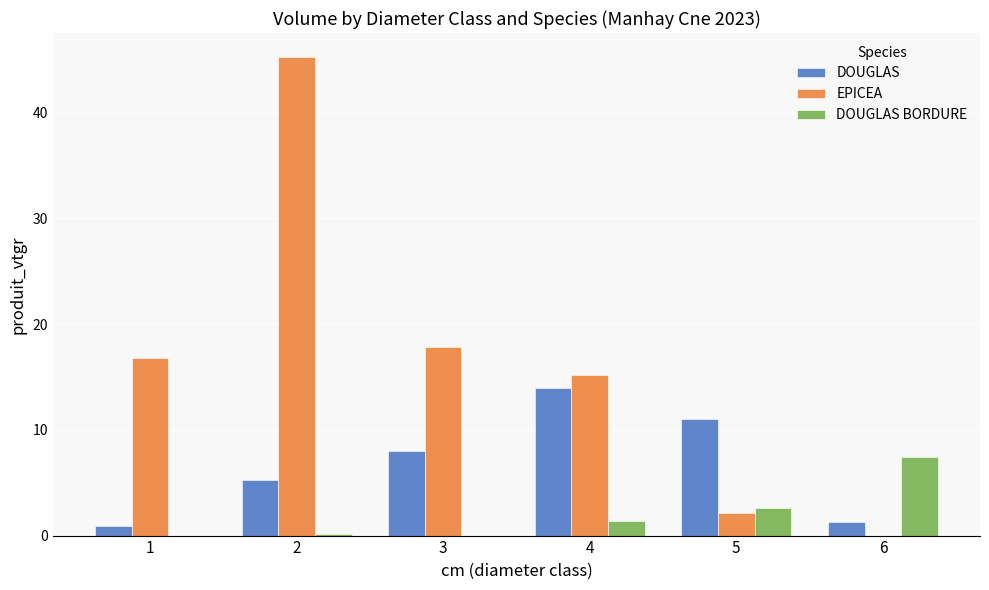

What are all the series names shown in the legend?

DOUGLAS, EPICEA, DOUGLAS BORDURE